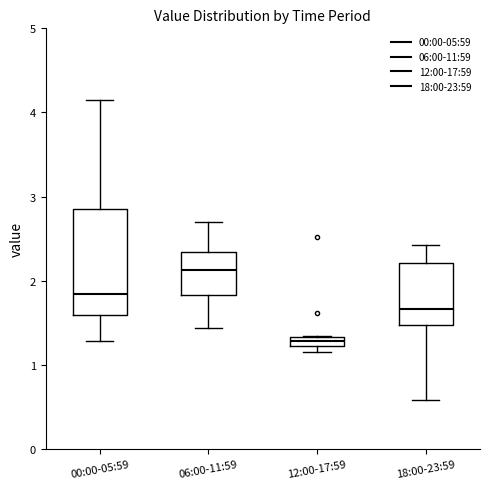

Where does the lower whisker of the box for 18:00-23:59 end on the y-axis? The values are not printed on the chart, so give them approximately, as read against the axis.

0.6